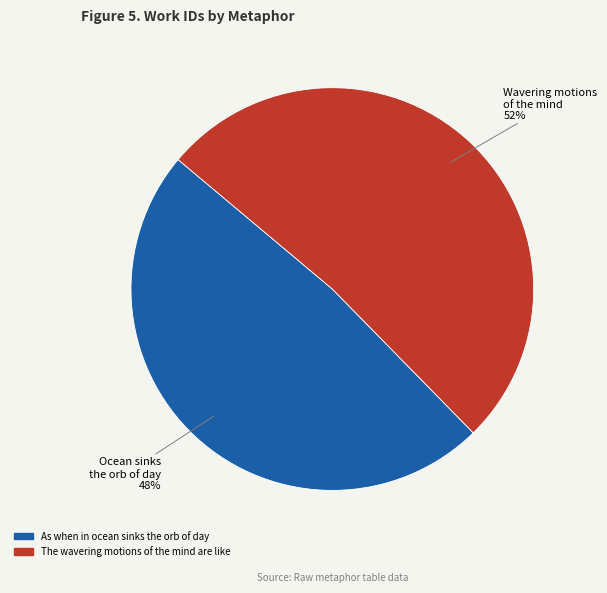

Rank the categories by value from lowest to highest.

As when in ocean sinks the orb of day, The wavering motions of the mind are like